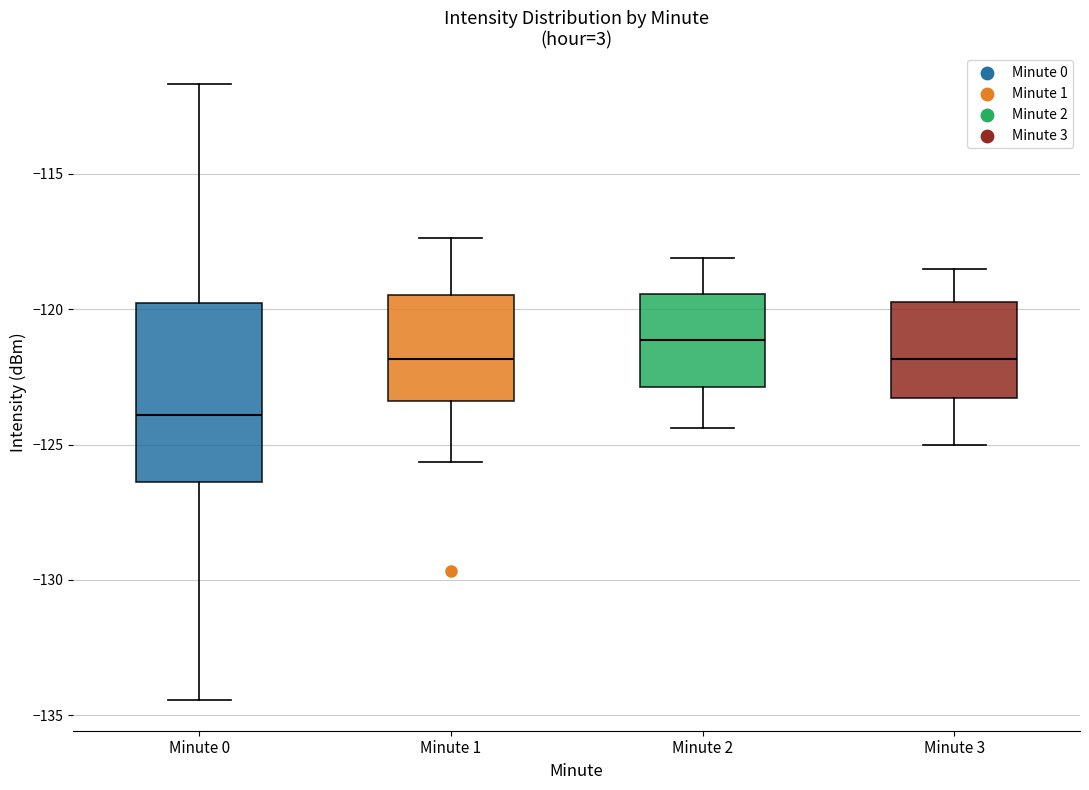

Where does the upper whisker of the box for Minute 0 end on the y-axis? The values are not printed on the chart, so give them approximately, as read against the axis.

-111.5